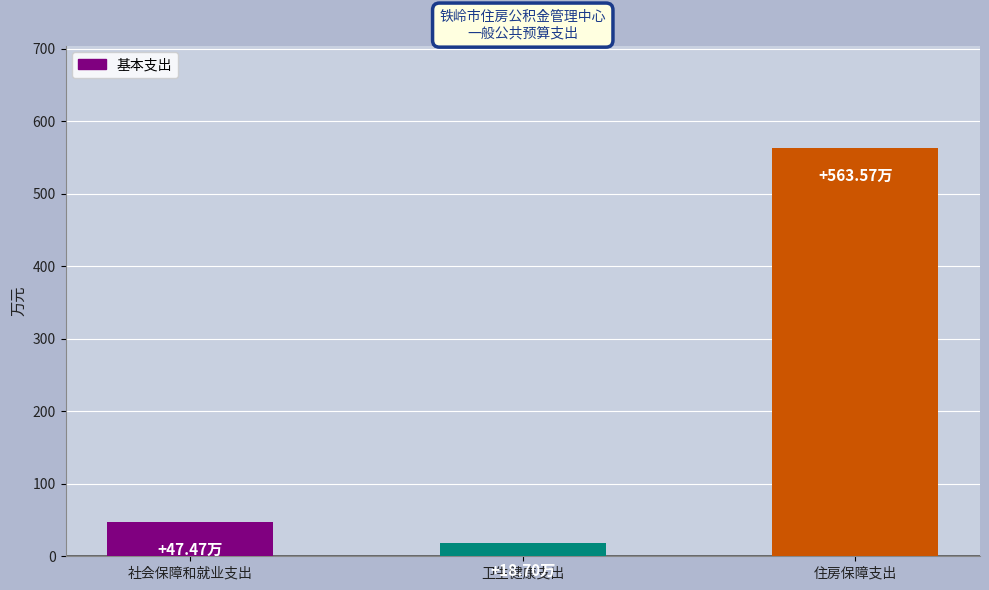

List the labels in order of value, largest first.

住房保障支出, 社会保障和就业支出, 卫生健康支出